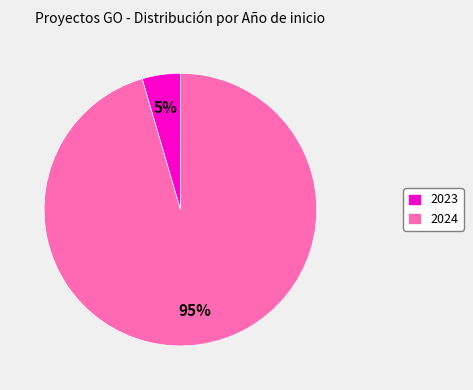

Count the number of slices in the pie.

2